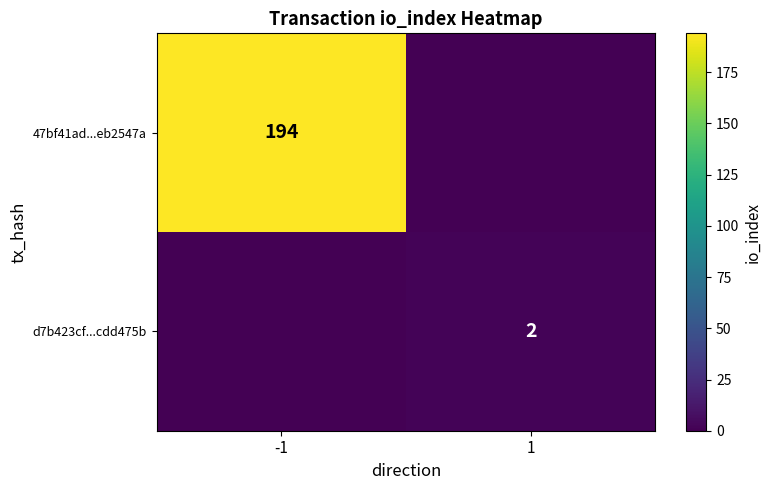

At which category is the sum across all series the highest?

-1